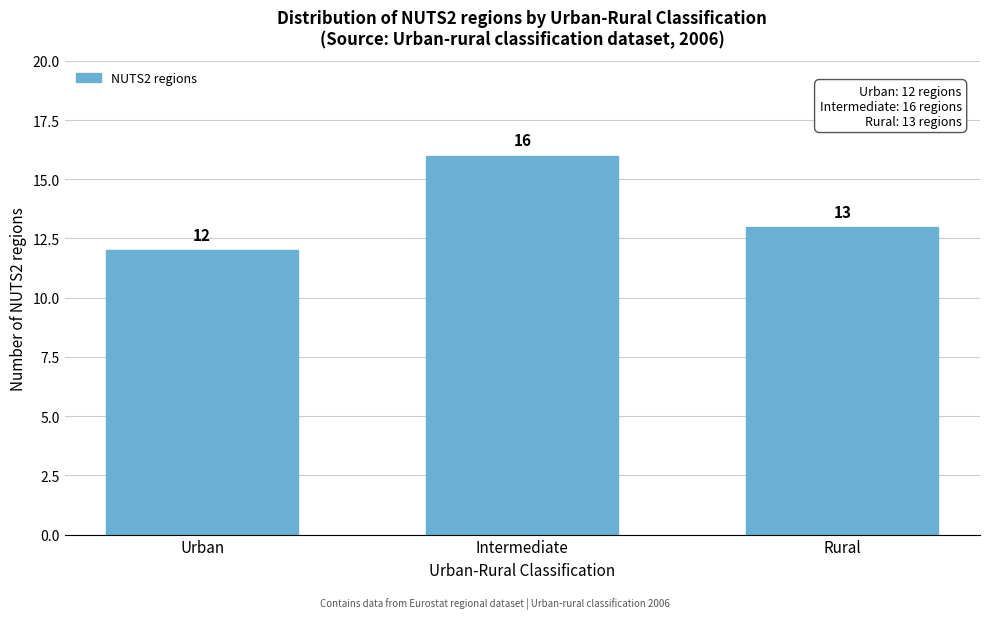

Reading left to right, extract all data points from this chart.

Urban=12	Intermediate=16	Rural=13